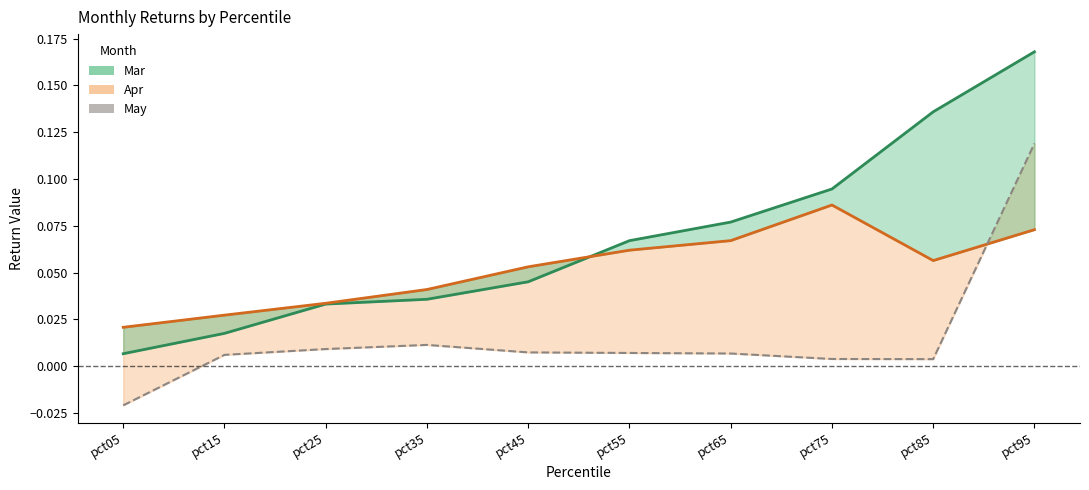

Which series has the widest spread of values?

Mar (line)